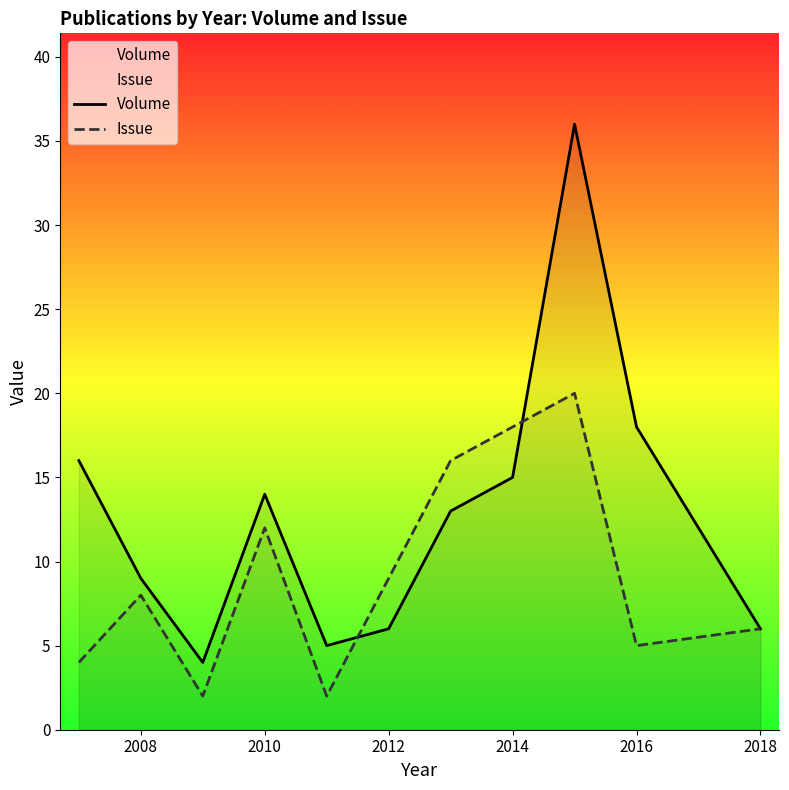

After their last crossing, which series has the higher values: Volume or Issue?

Volume